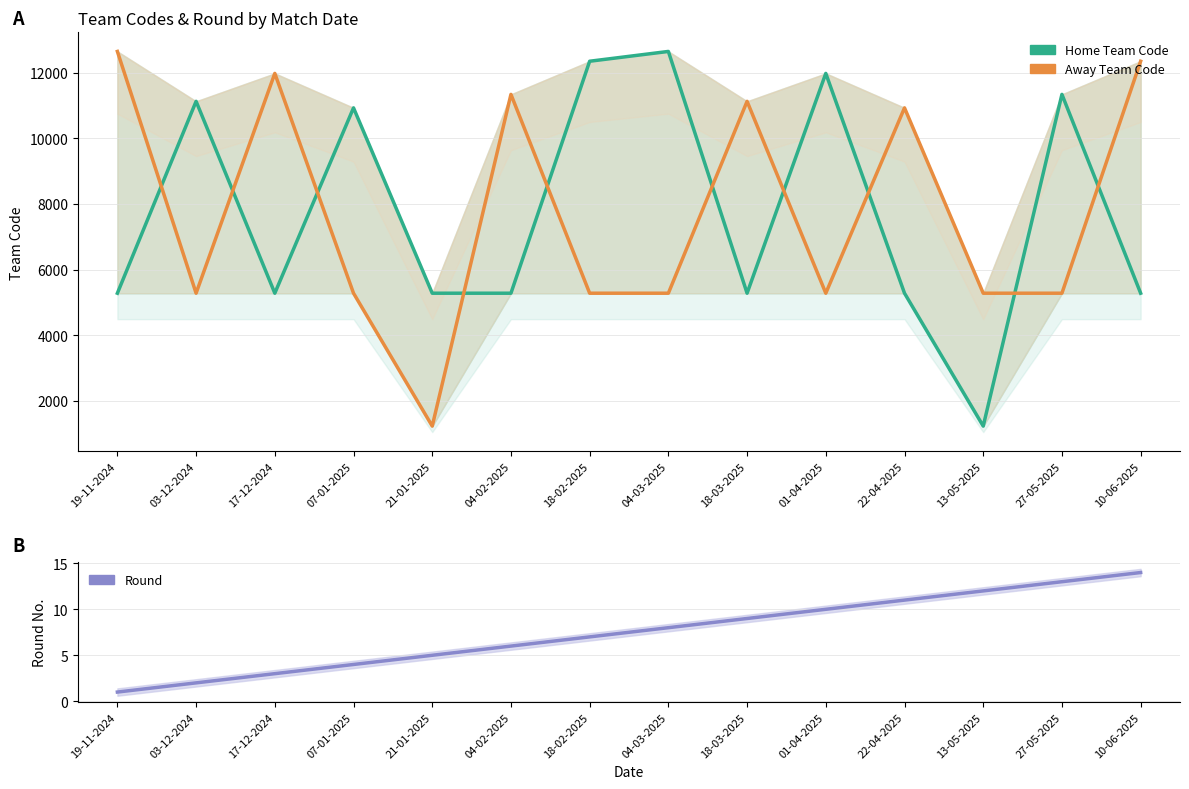

Does the chart display data point markers on the line(s)?

No